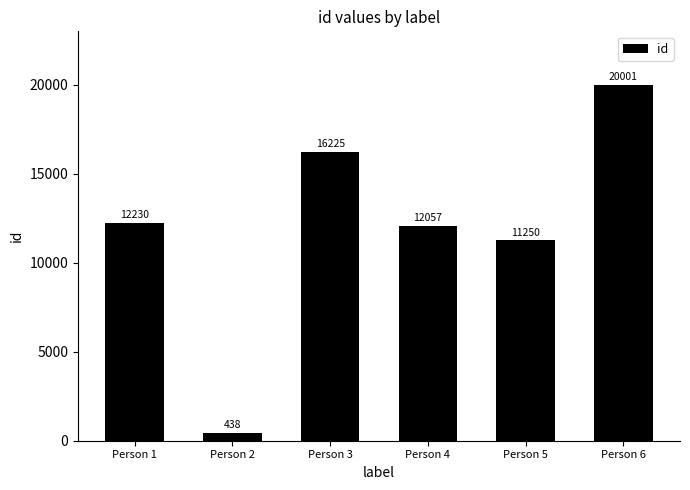

How many values are below 12230?

3